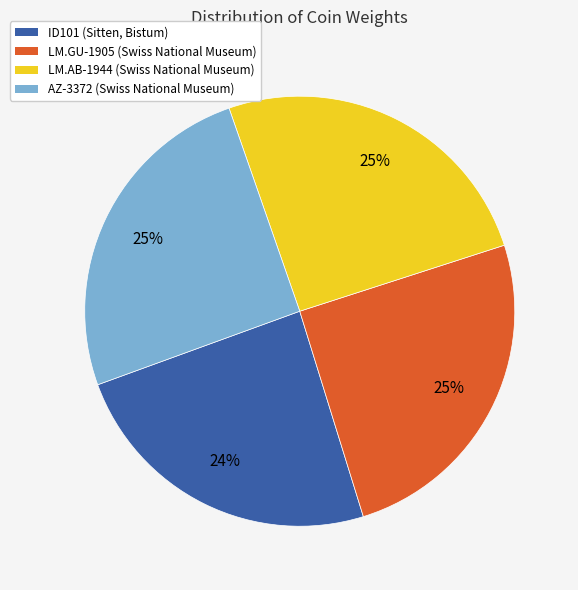

What percentage is the LM.GU-1905 (Swiss National Museum) slice, to the nearest percent?

25%